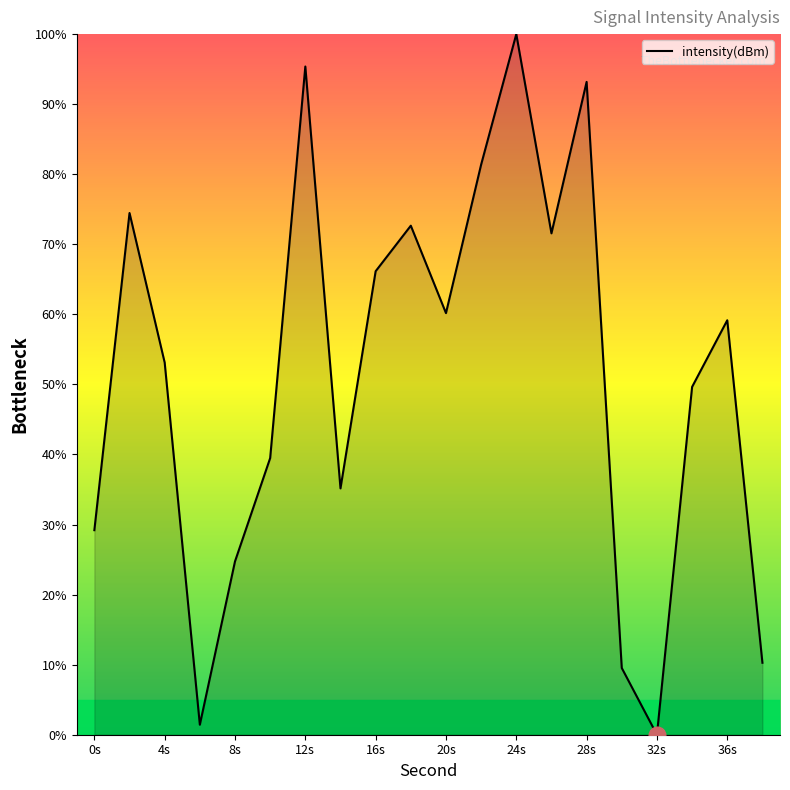

What is the difference between the maximum and minimum values?

100.0